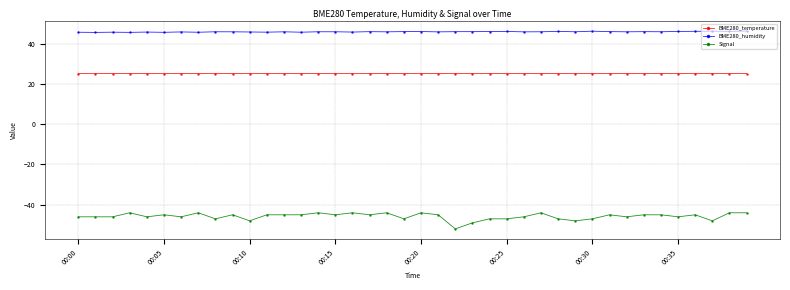

What is the difference between the maximum and minimum values in the Signal series?

8.0